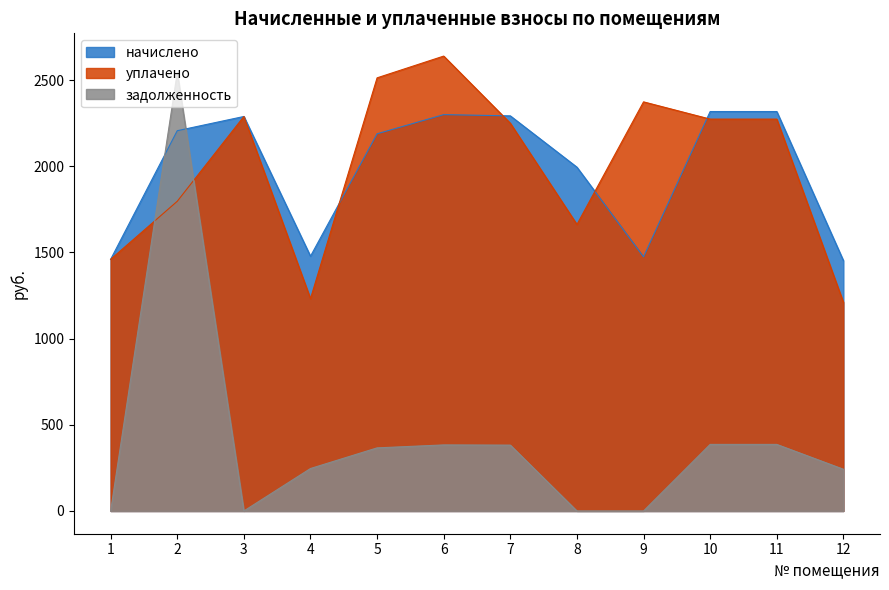

Reading left to right, transcribe all the data shown in this chart.

начислено: 1=1460.3	2=2206.6	3=2289.1	4=1478.3	5=2188.7	6=2299.9	7=2292.7	8=1994.9	9=1474.7	10=2317.9	11=2317.9	12=1453.1
уплачено: 1=1460.3	2=1797.0	3=2289.1	4=1231.9	5=2513.3	6=2639.7	7=2249.9	8=1662.5	9=2373.9	10=2273.9	11=2273.9	12=1211.0
задолженность: 1=0.0	2=2544.0	3=0.0	4=246.4	5=366.1	6=383.3	7=382.1	8=0.0	9=0.0	10=386.3	11=386.3	12=242.2